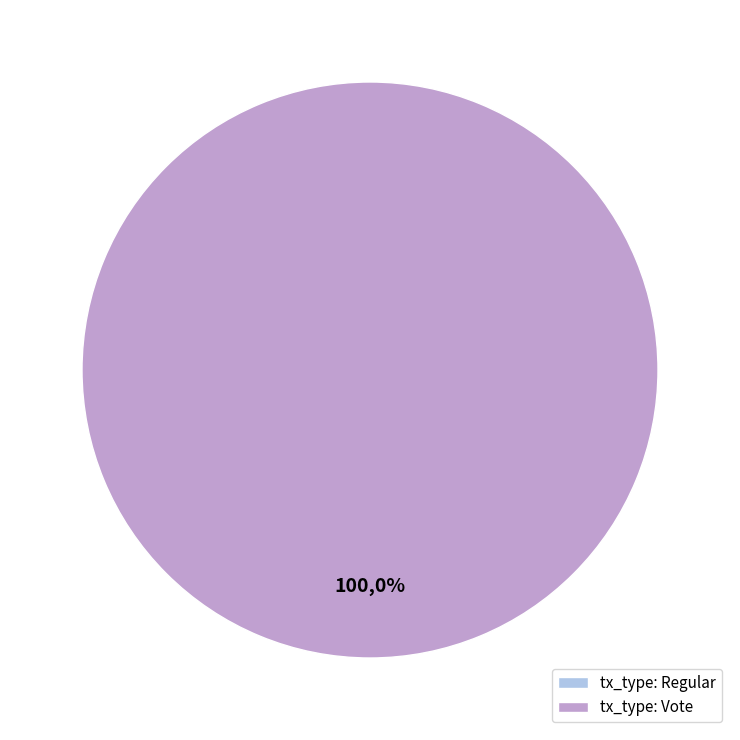

Which slice is the smallest?

tx_type: Regular